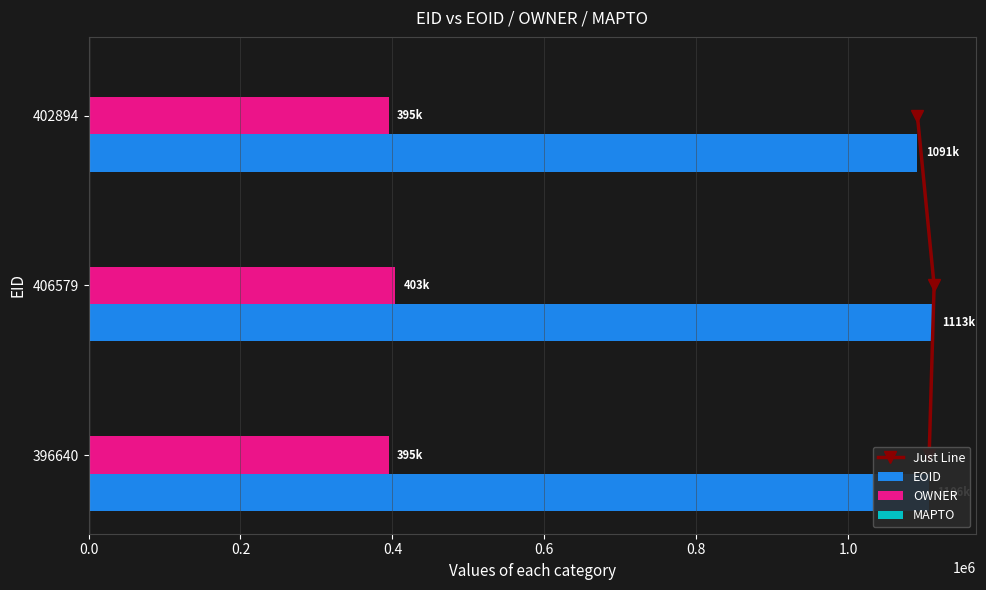

What is the sum of all EOID values?

3310008